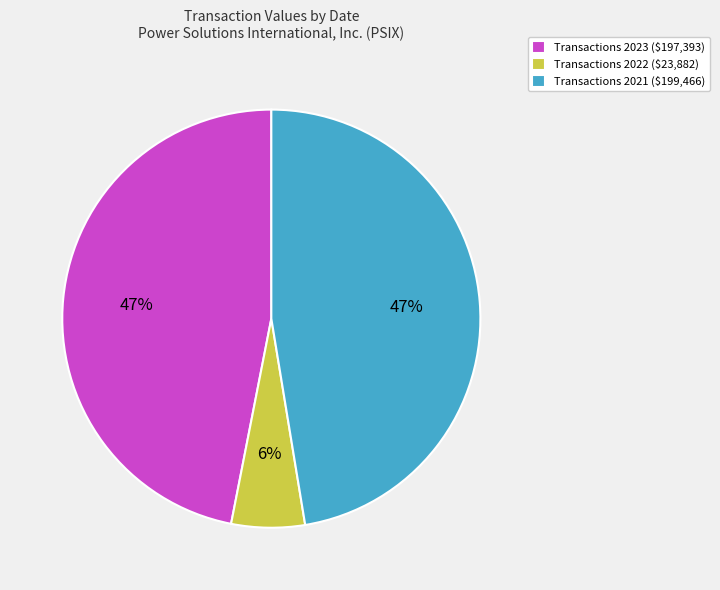

True or false: Transactions 2023 ($197,393) accounts for 61% of the total.

False